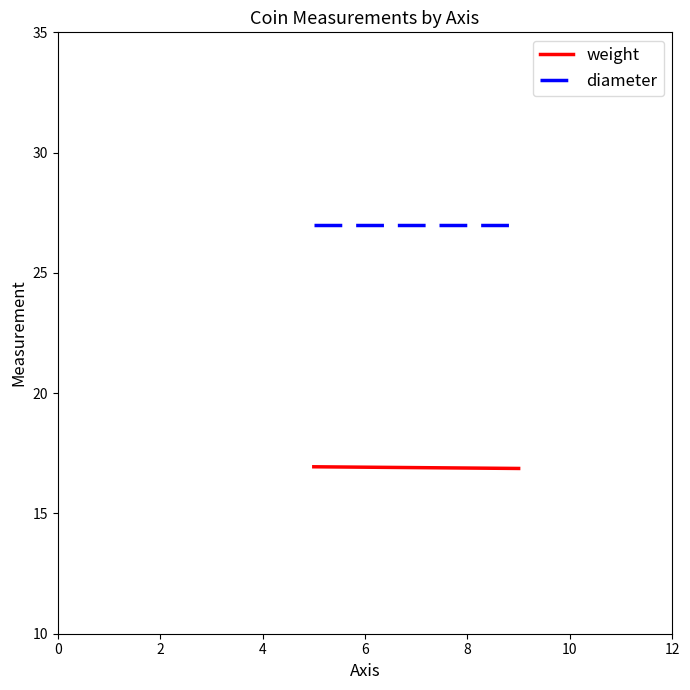

At 2, list the series in order from largest to smallest.

diameter, weight